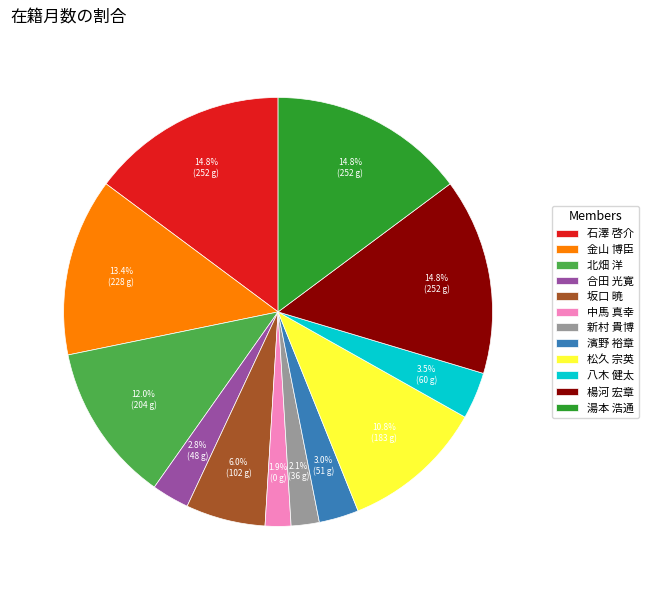

Is the sum of 濱野 裕章 and 松久 宗英 greater than half?

No